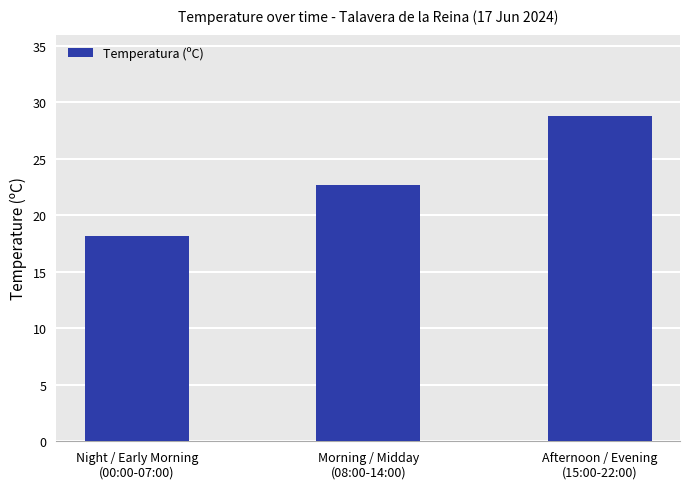

Does the chart contain any negative values?

No